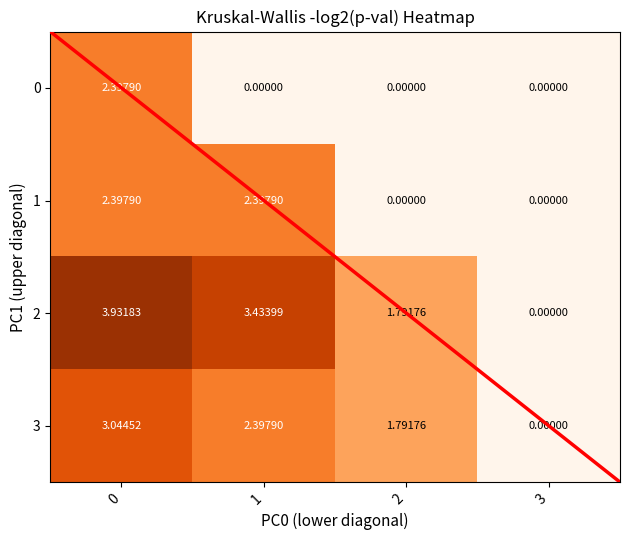

Is the value of 0 at 2 greater than the value of 1 at 1?

No